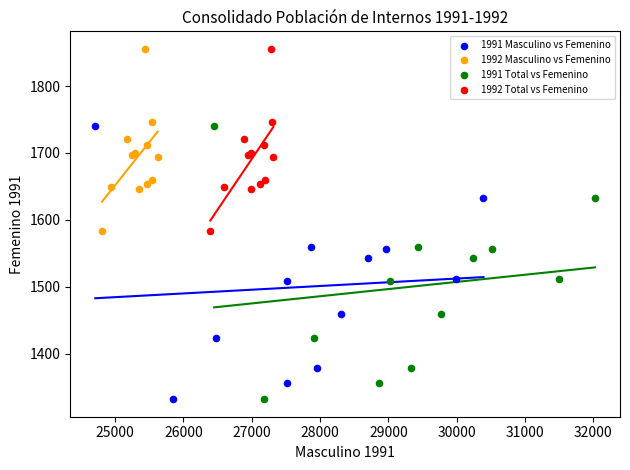

What are all the series names shown in the legend?

1991 Masculino vs Femenino, 1992 Masculino vs Femenino, 1991 Total vs Femenino, 1992 Total vs Femenino